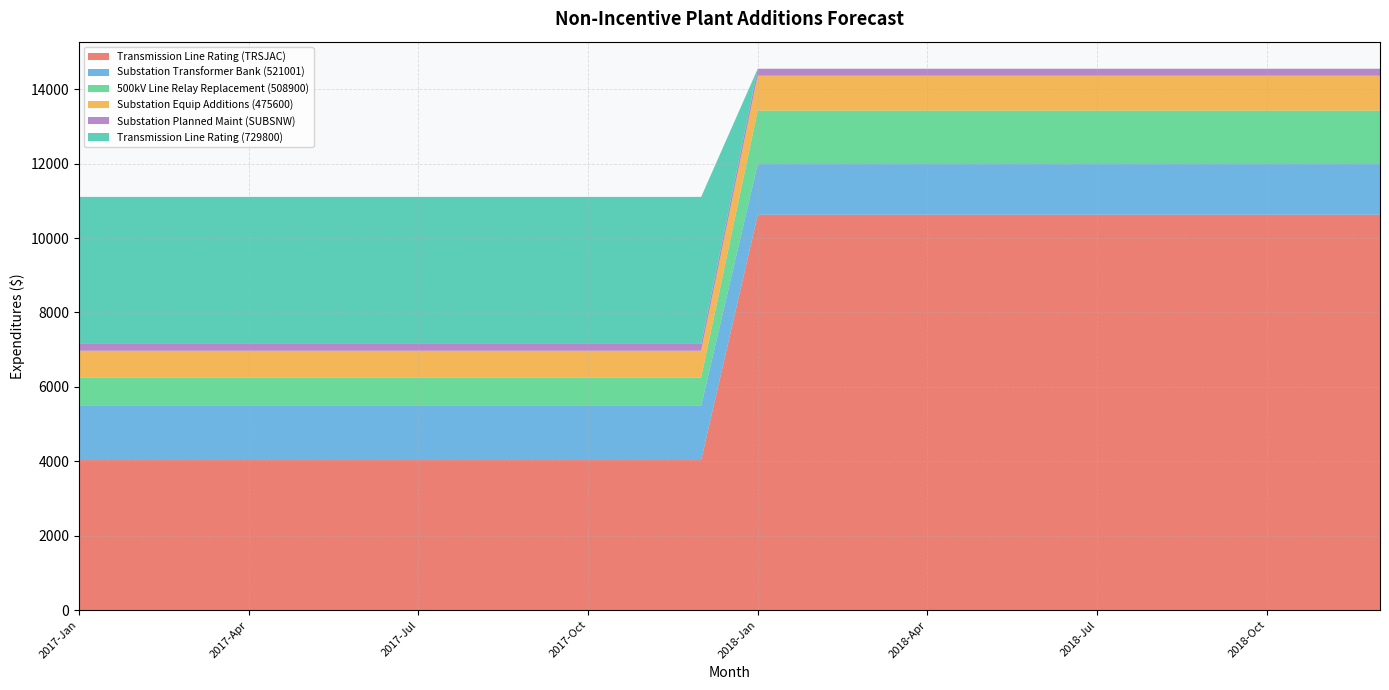

What is the lowest value of the Transmission Line Rating (TRSJAC) series?

4031.7